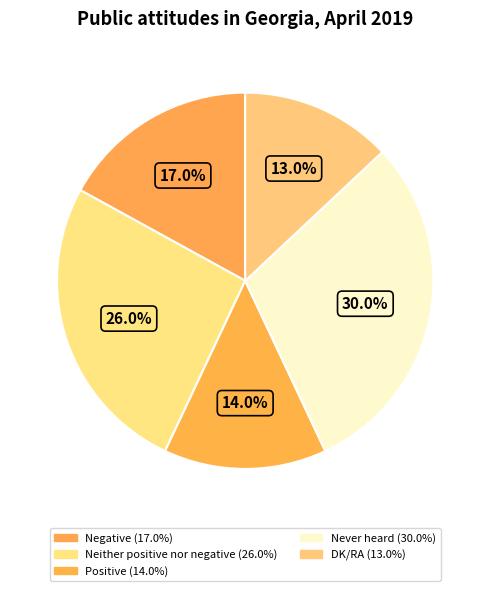

To the nearest percent, what portion does DK/RA represent?

13%